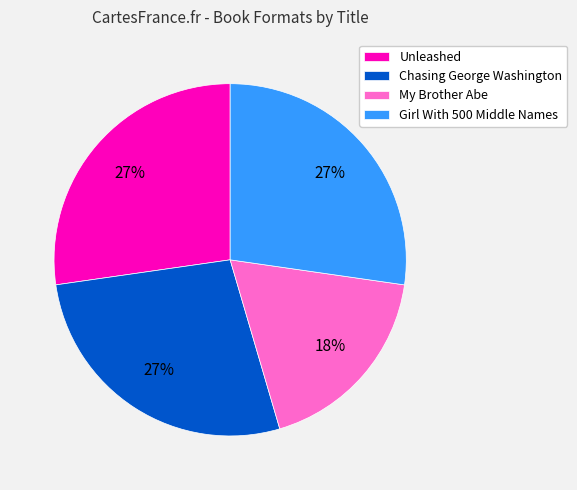

True or false: Chasing George Washington accounts for 27% of the total.

True